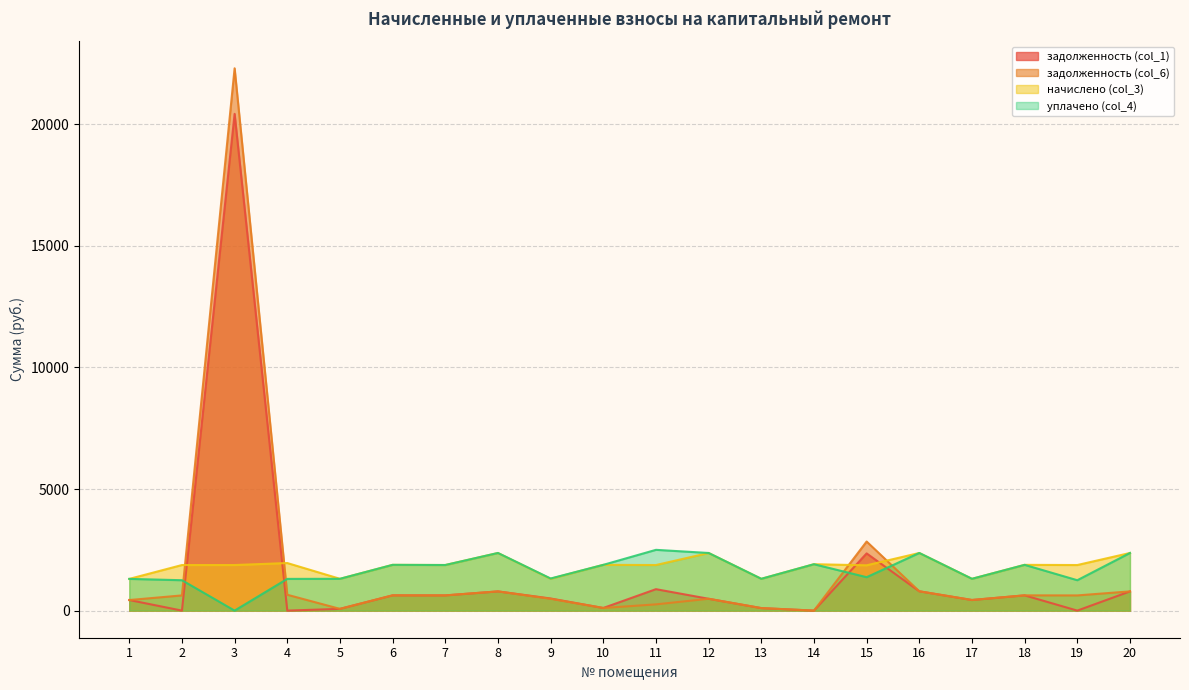

Does the chart have visible grid lines?

Yes